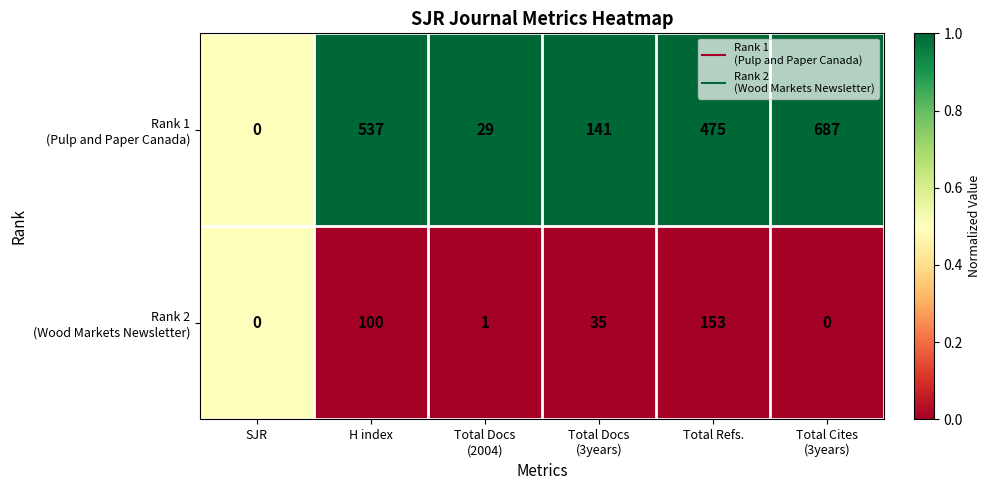

What is the total value across all series at Total Refs.?

628